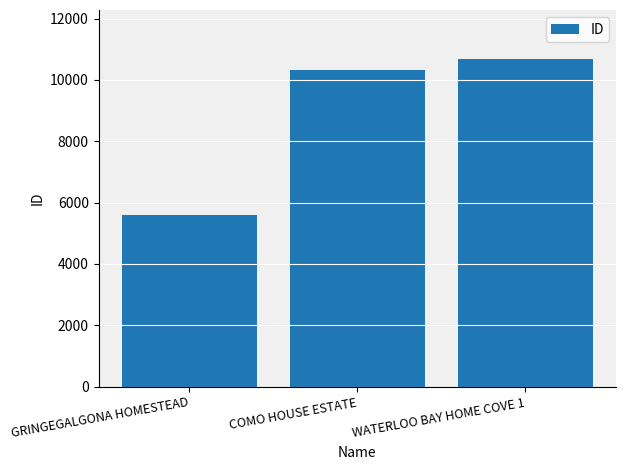

What is the change in value from GRINGEGALGONA HOMESTEAD to COMO HOUSE ESTATE?

+4745